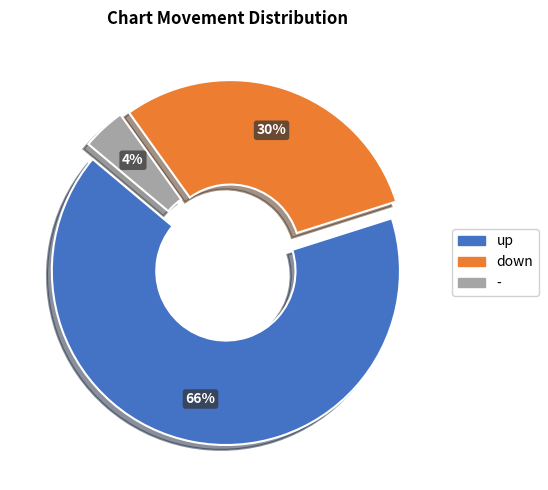

The down slice represents 42% of the pie. True or false?

False